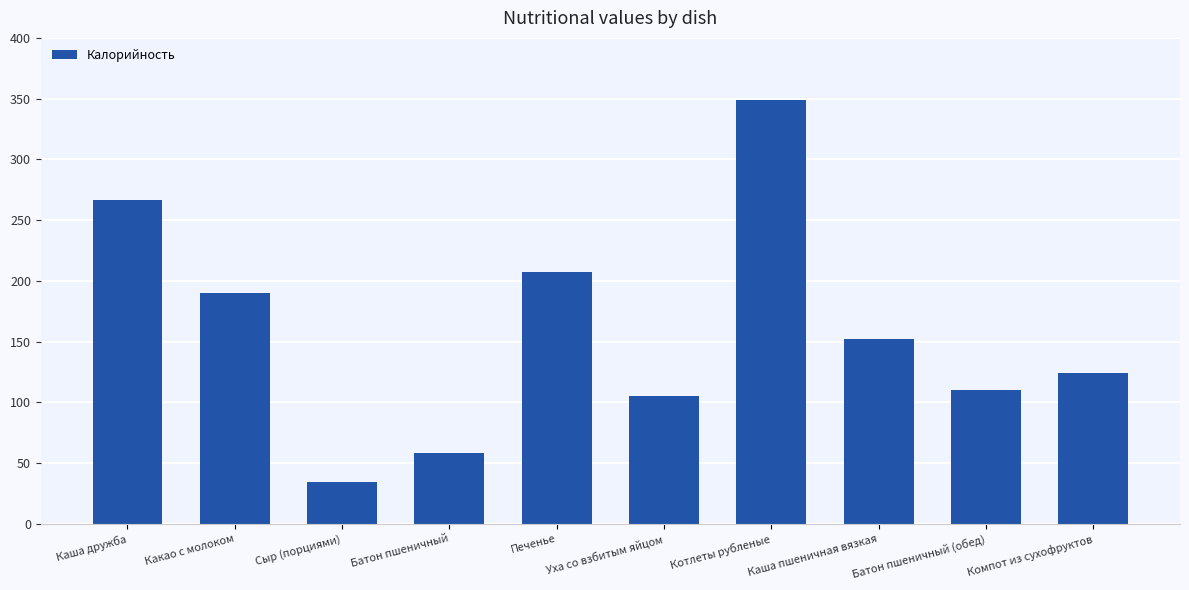

Count the number of values greater than 152.

5